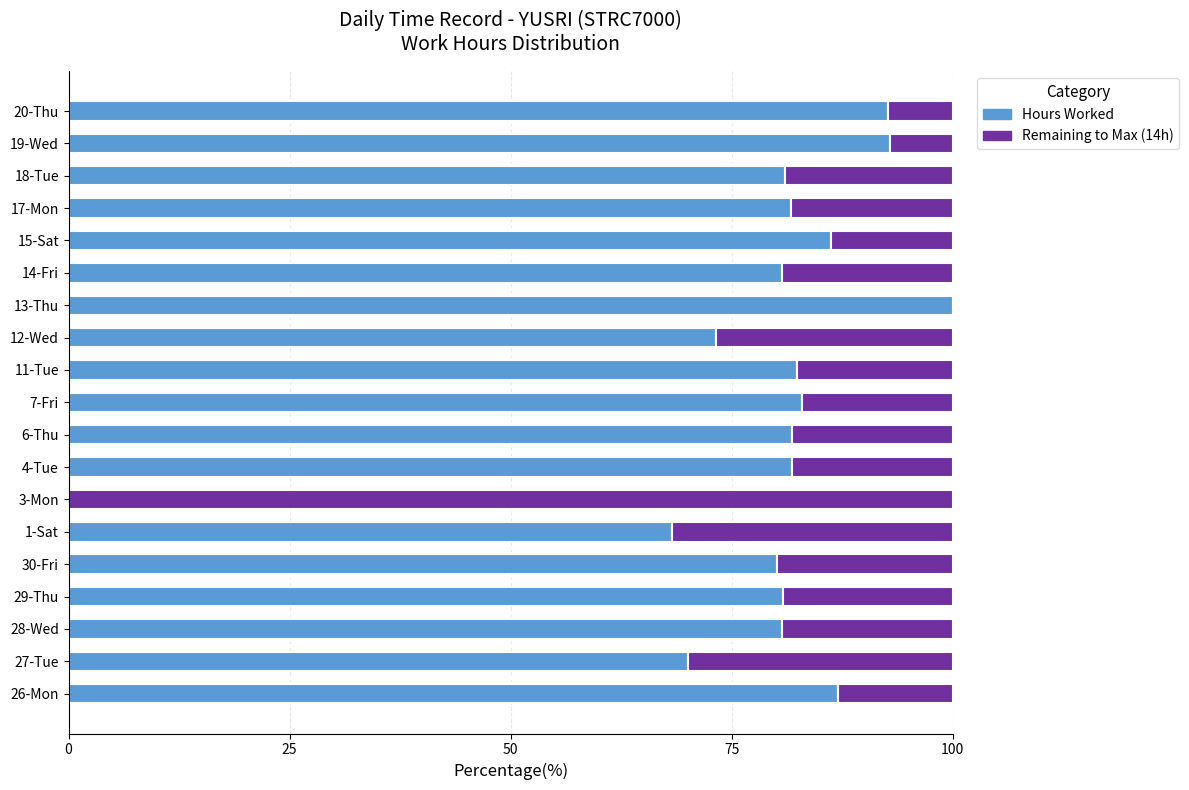

True or false: Hours Worked has a value of 62.6 at 19-Wed.

False